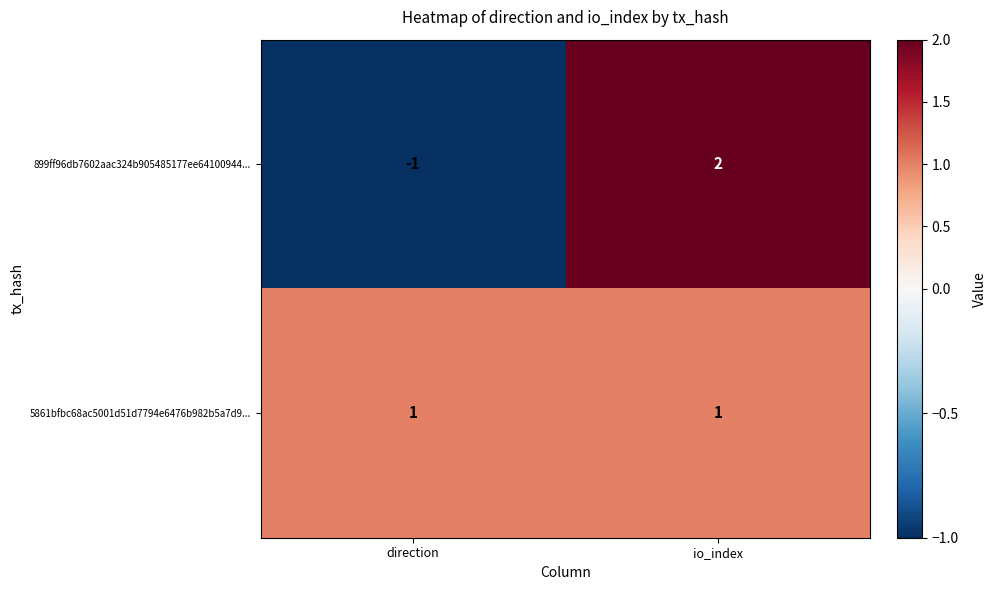

At which category is the sum across all series the highest?

io_index